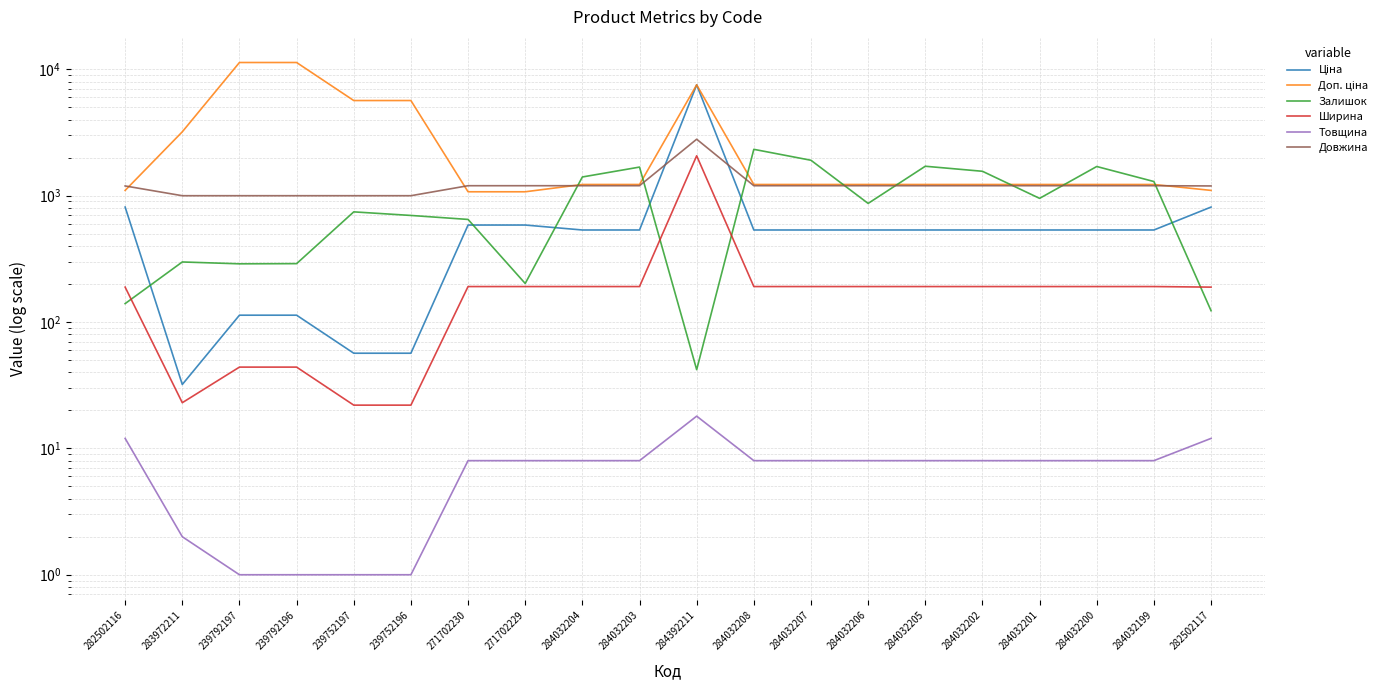

In Залишок, how many points are lower than both neighbors (excluding endpoints)?

5